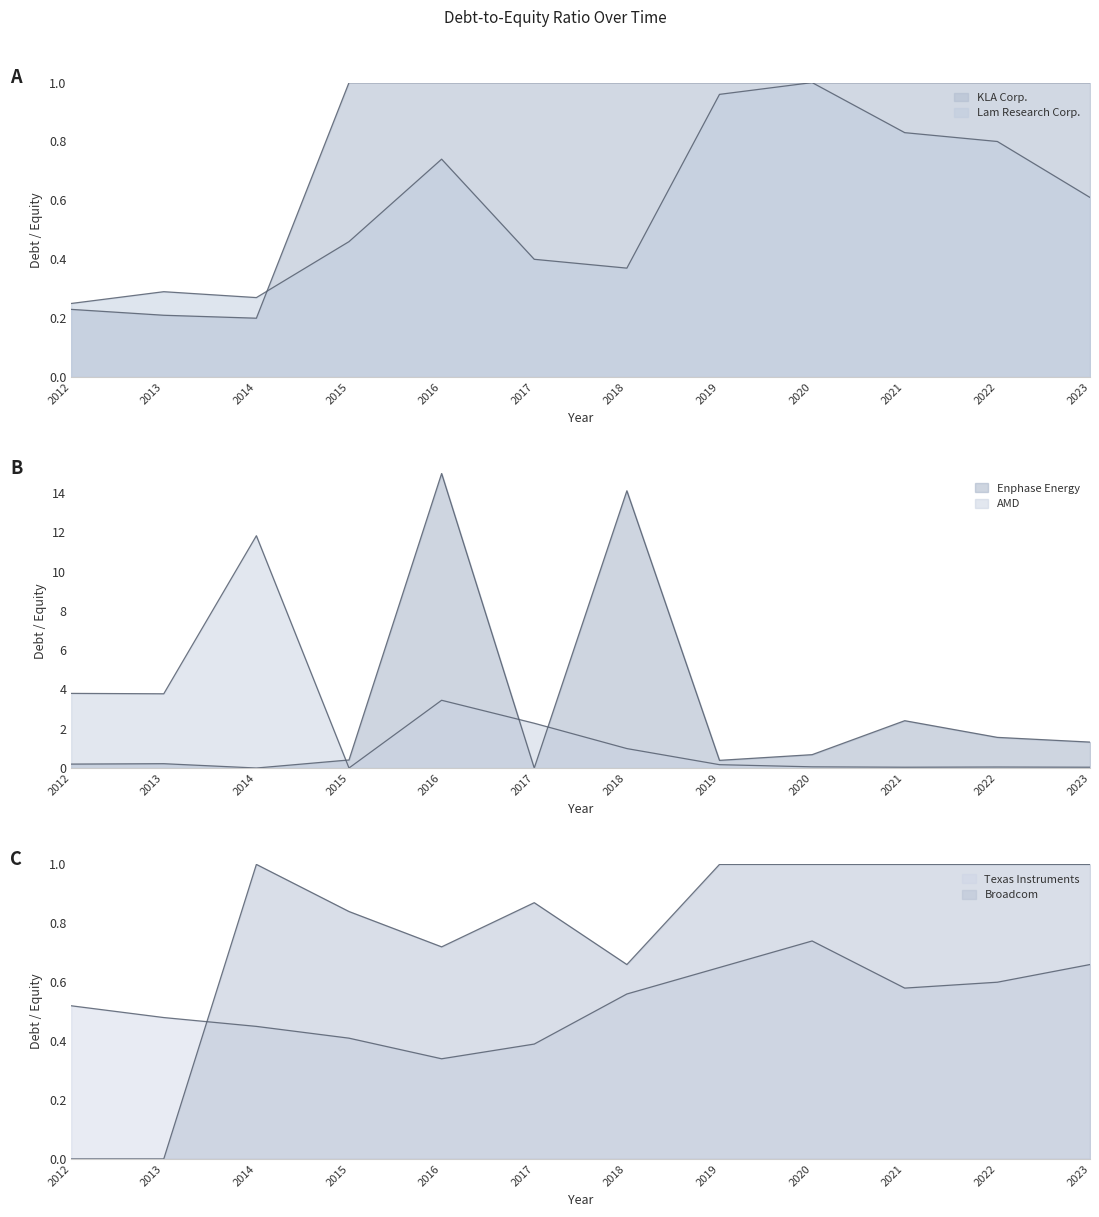

What is the total value across all series at 2018?

1.9